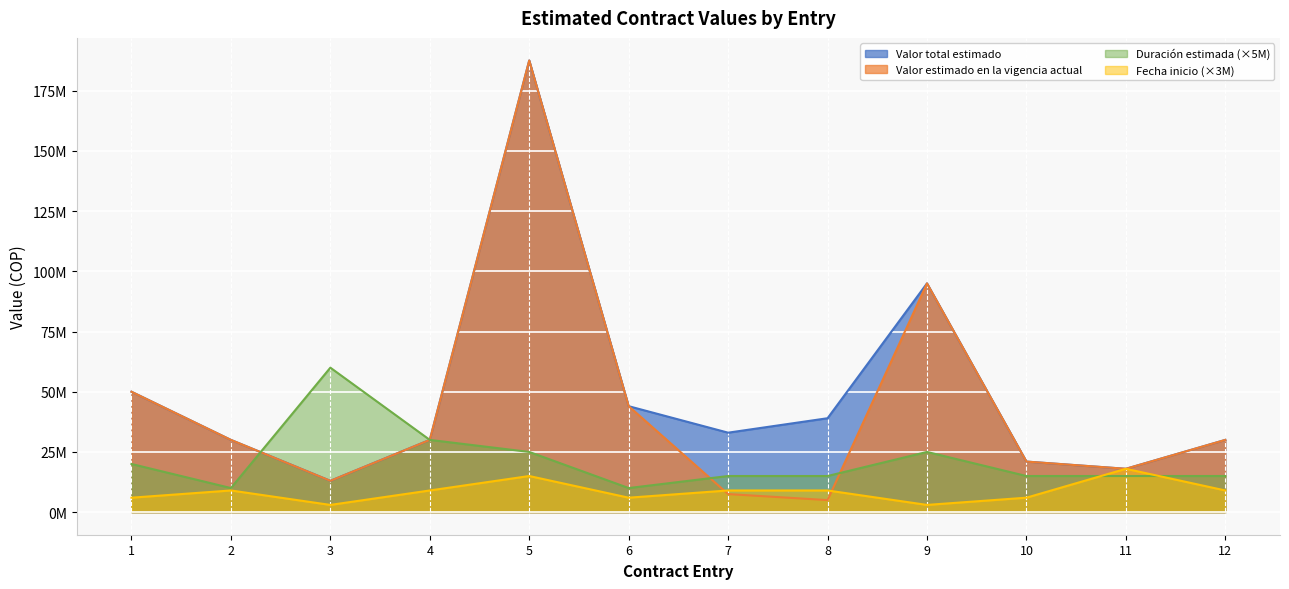

True or false: Valor total estimado has more than 1 interior local peaks.

True